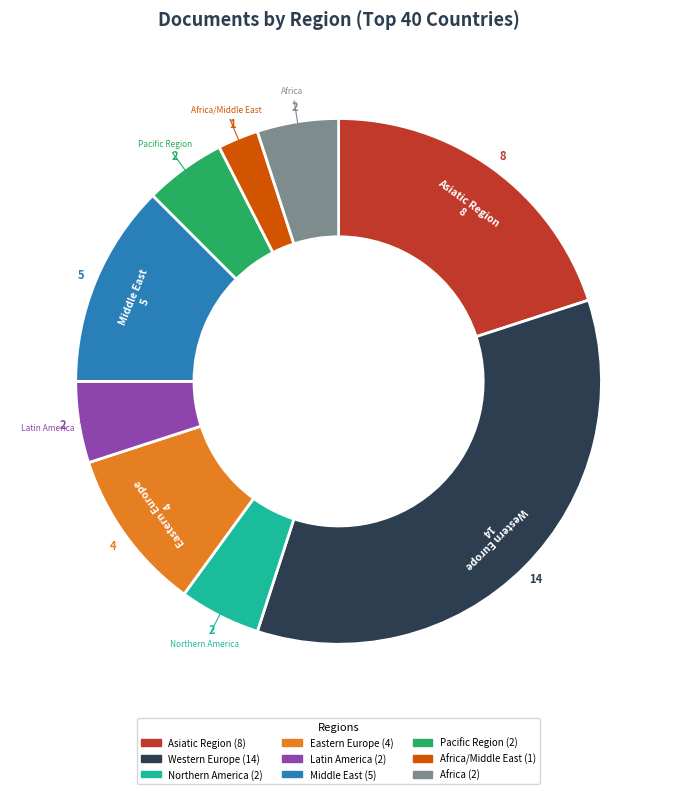

Is there any slice that represents more than half of the pie?

No